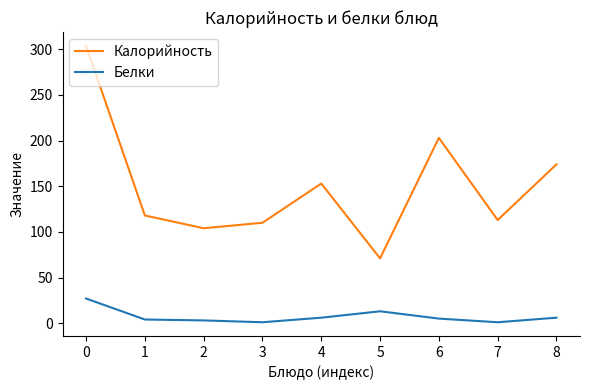

Rank the categories by Калорийность value from lowest to highest.

5, 2, 3, 7, 1, 4, 8, 6, 0